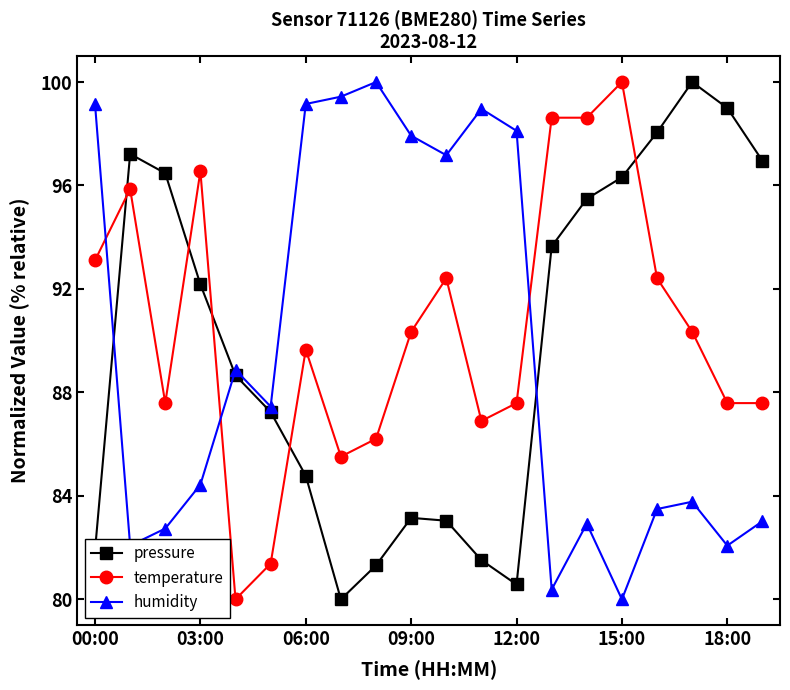

At how many categories does at least one series exceed 82?

20